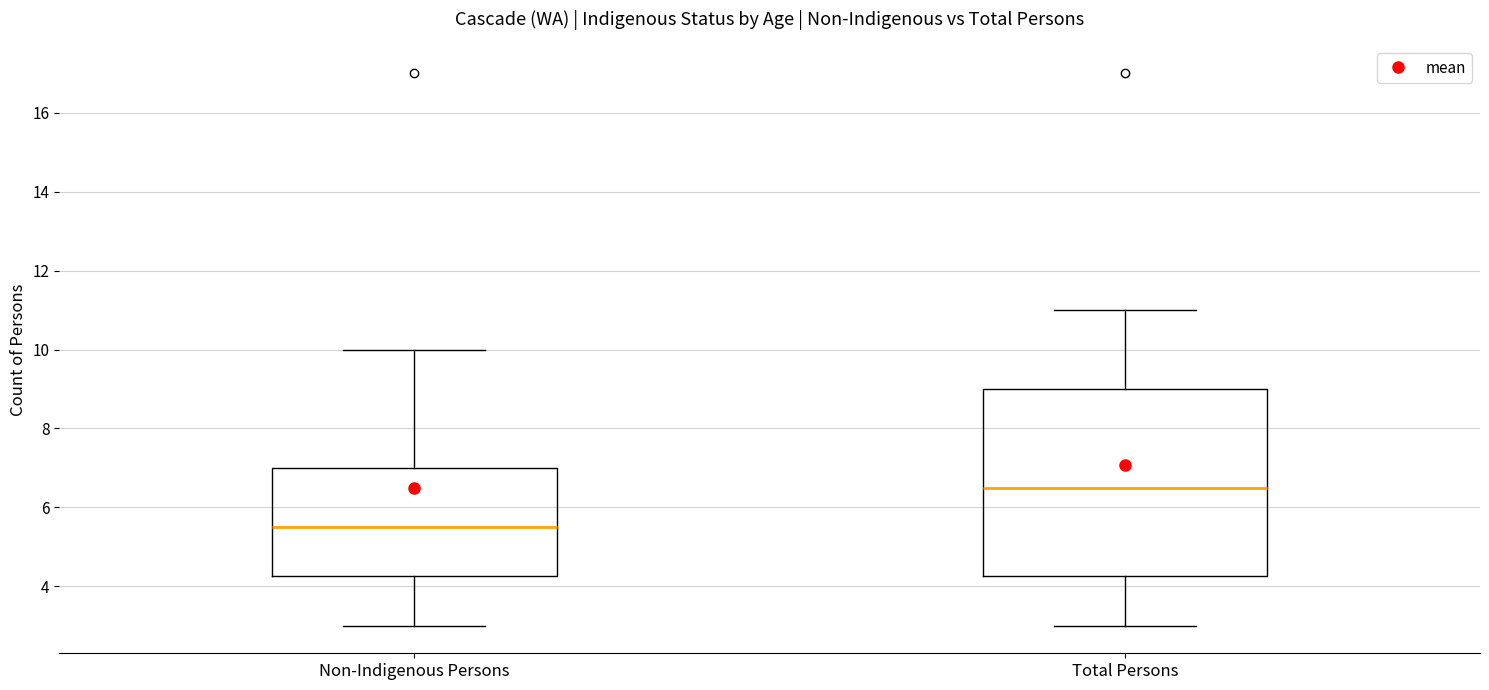

Which box's median line is the lowest?

Non-Indigenous Persons